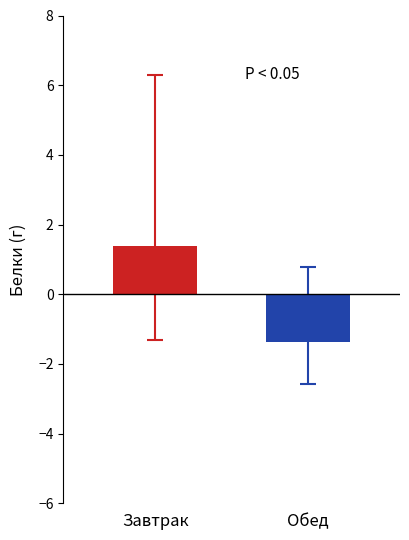

What is the minimum value shown in the chart?

-1.4